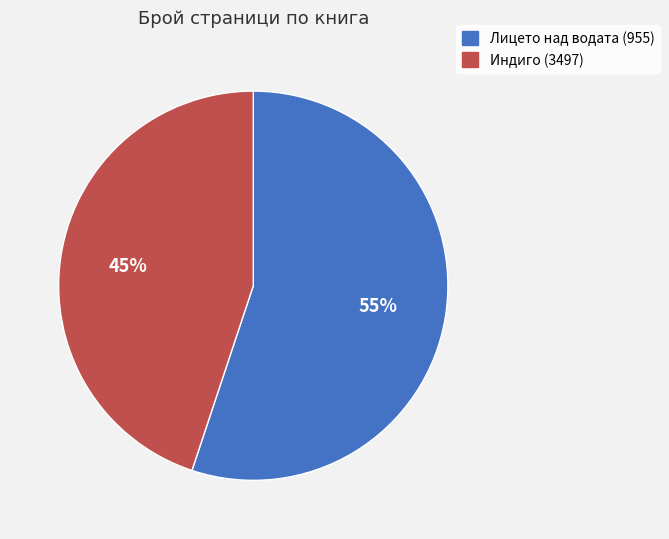

Which slice is the smallest?

Индиго (3497)